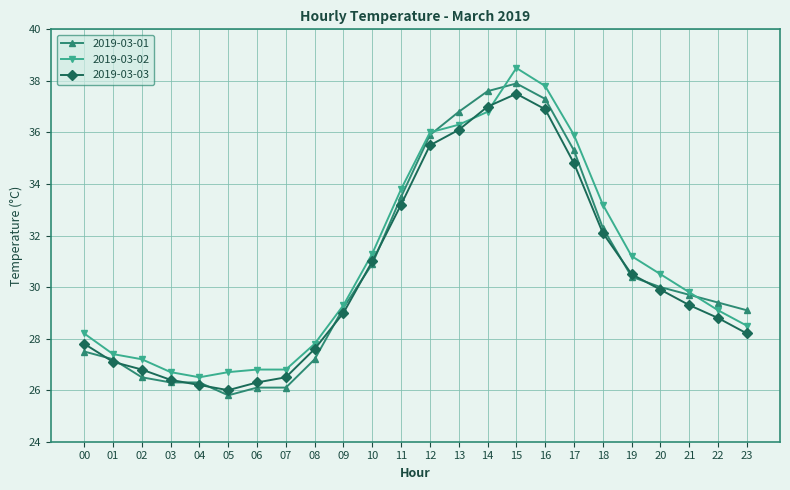

Which series changed the most between 15 and 19?

2019-03-01